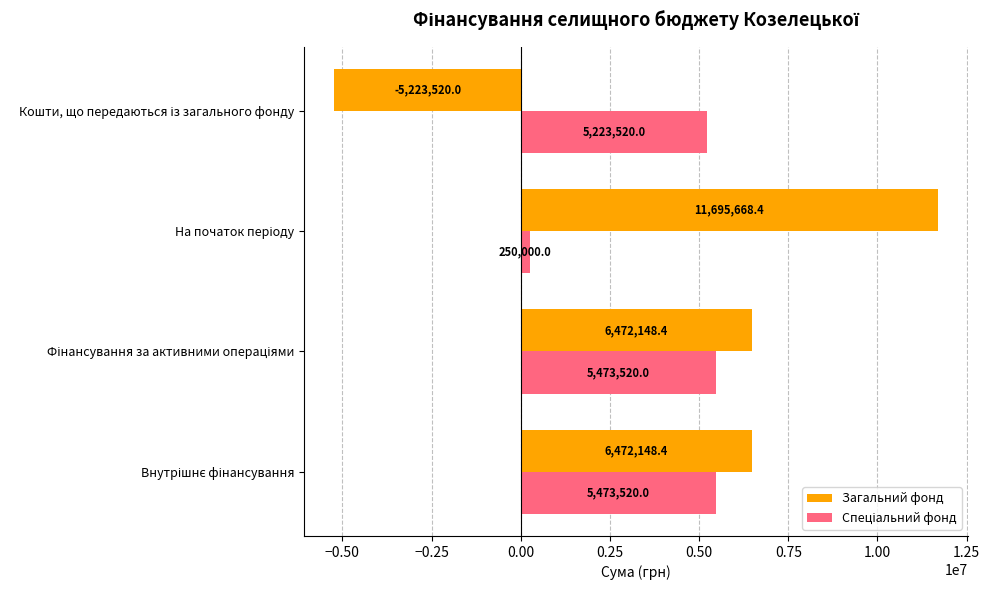

What is the sum of all Загальний фонд values?

19416445.2